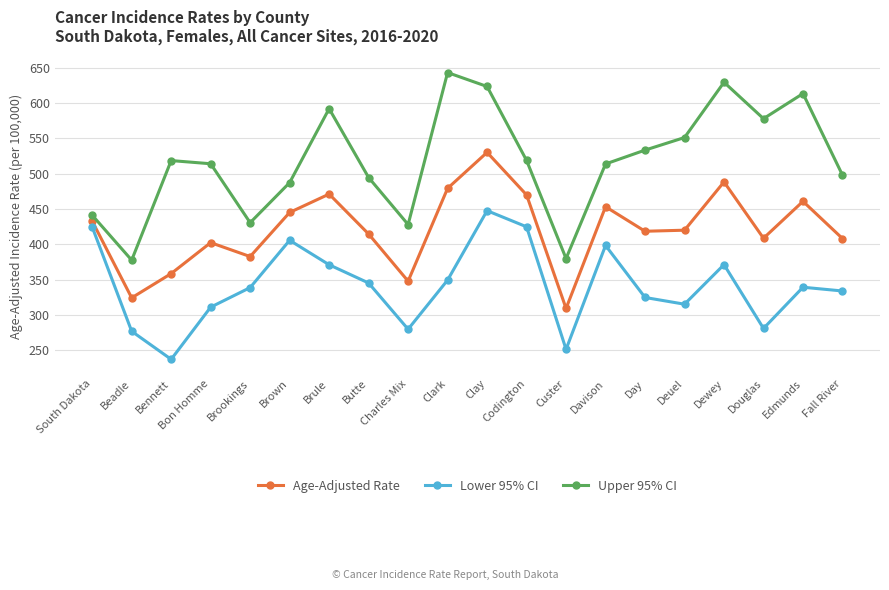

True or false: Lower 95% CI and Upper 95% CI intersect in this chart.

False